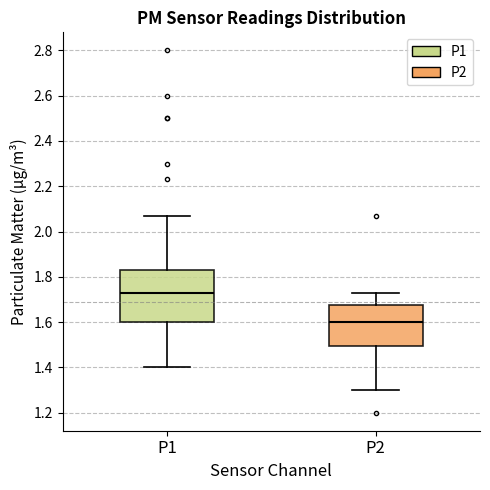

Where does the median line of the box for P1 sit on the y-axis? The values are not printed on the chart, so give them approximately, as read against the axis.

1.74